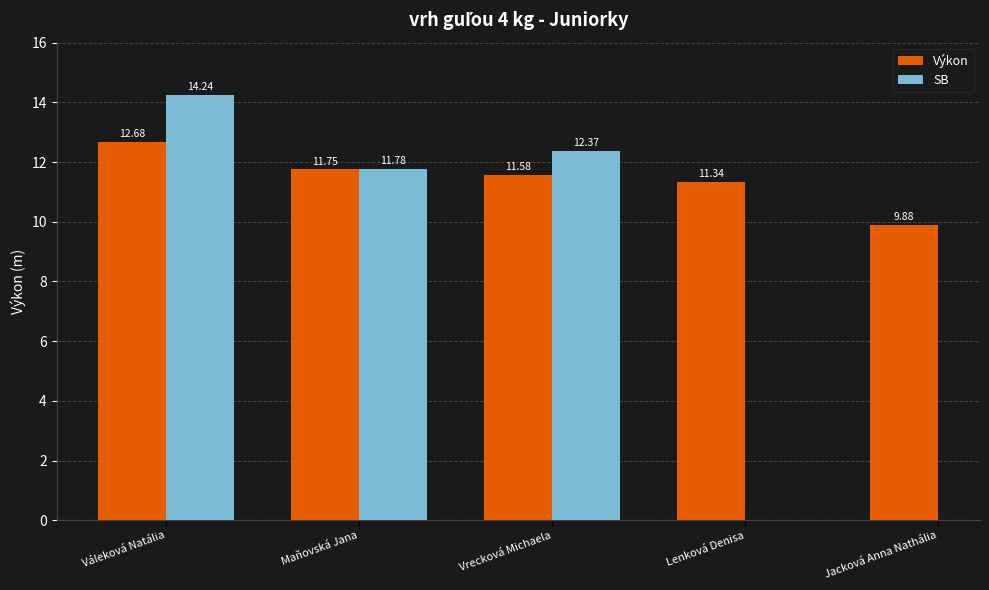

How many bars are there in each group?

2